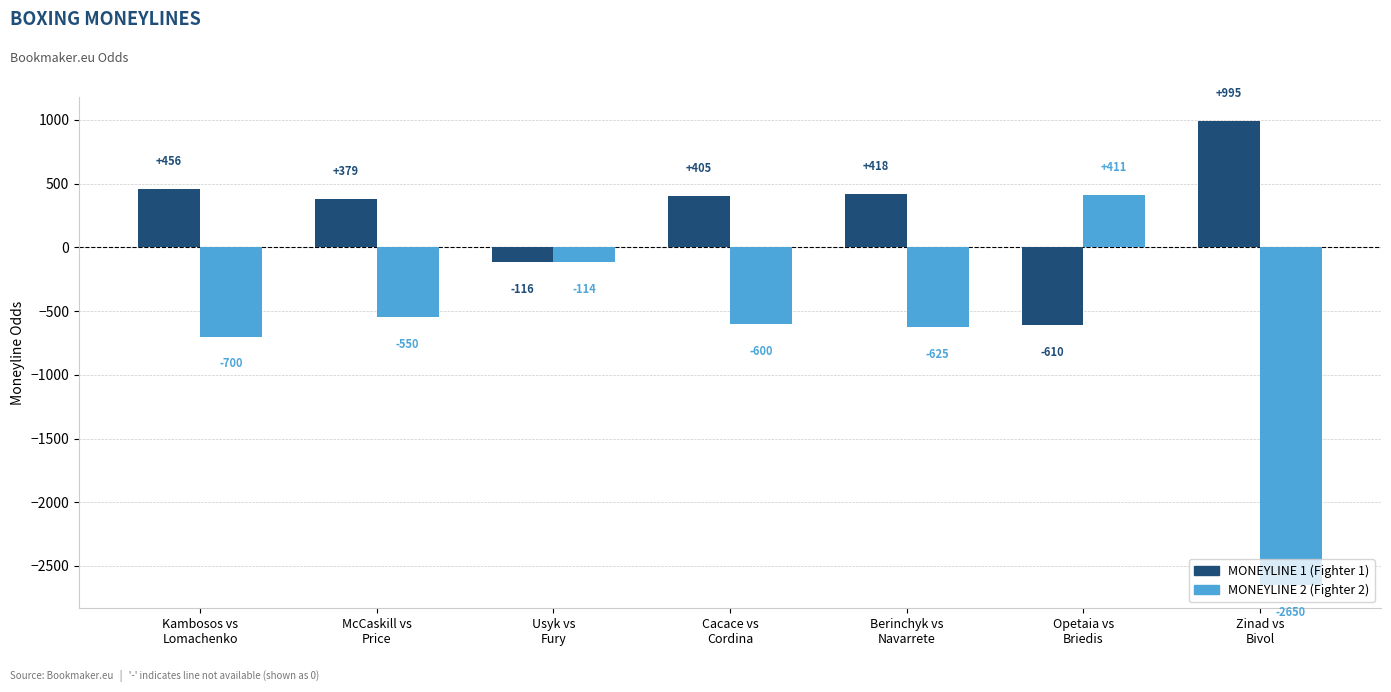

What is the greatest value displayed?

995